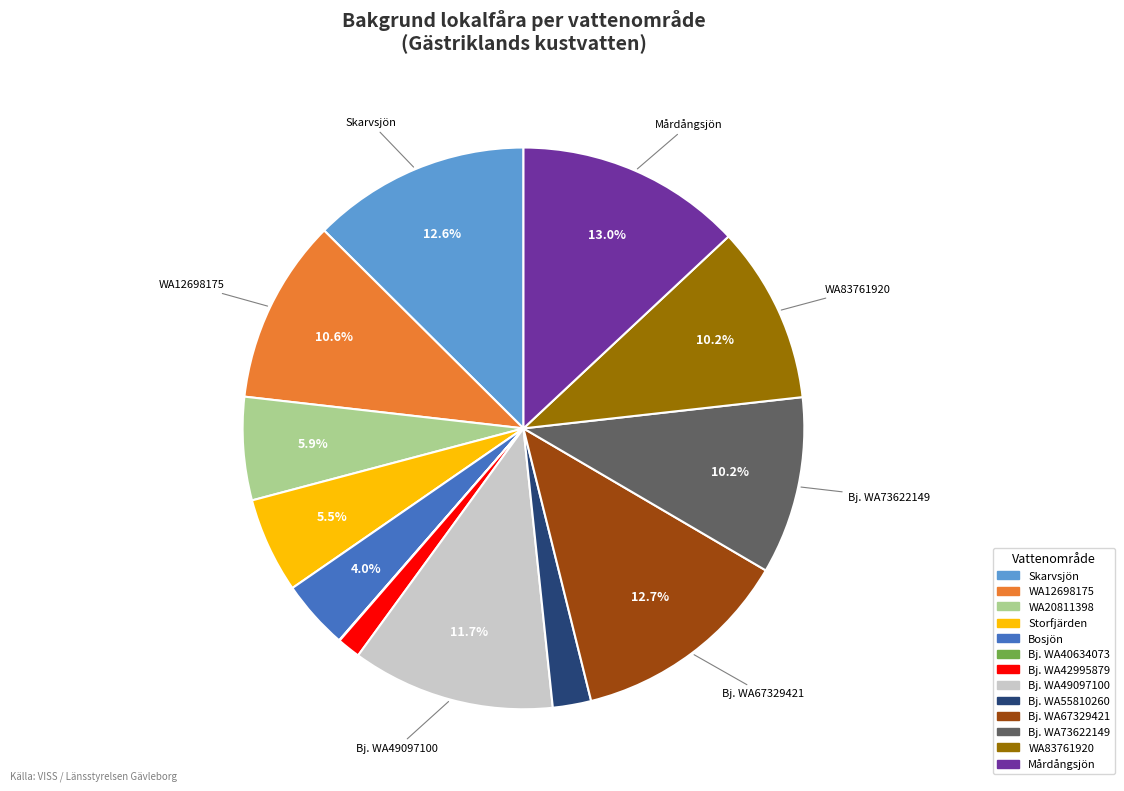

Is there any slice that represents more than half of the pie?

No